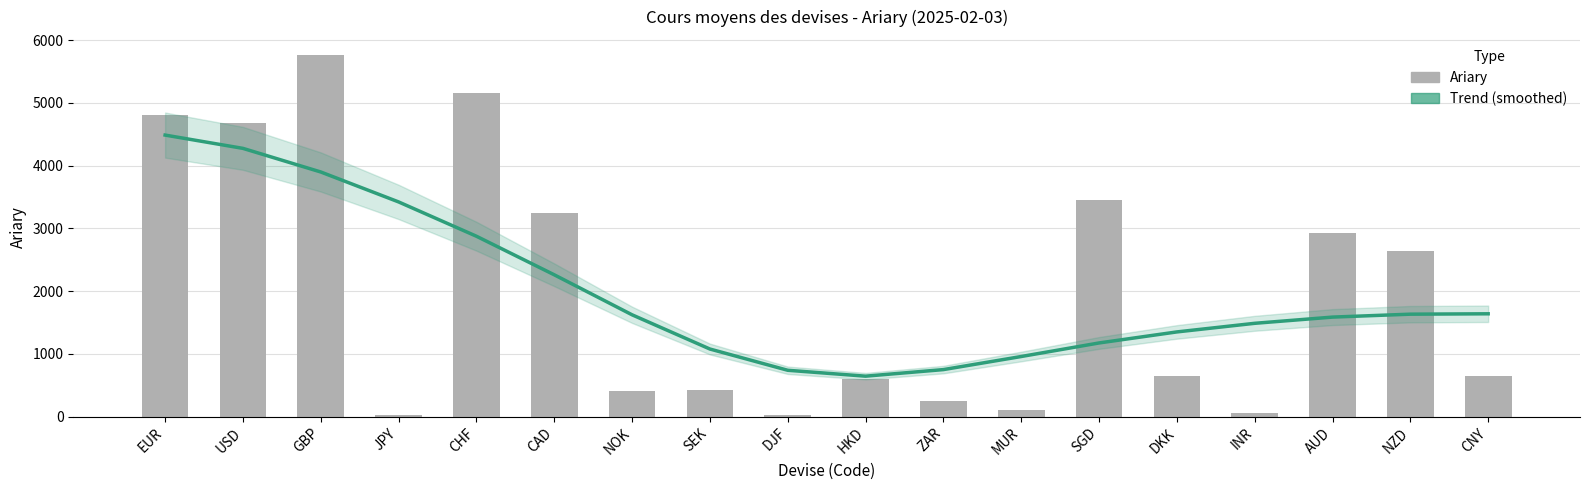

Between HKD and DKK, which series saw the biggest shift?

Trend (smoothed)